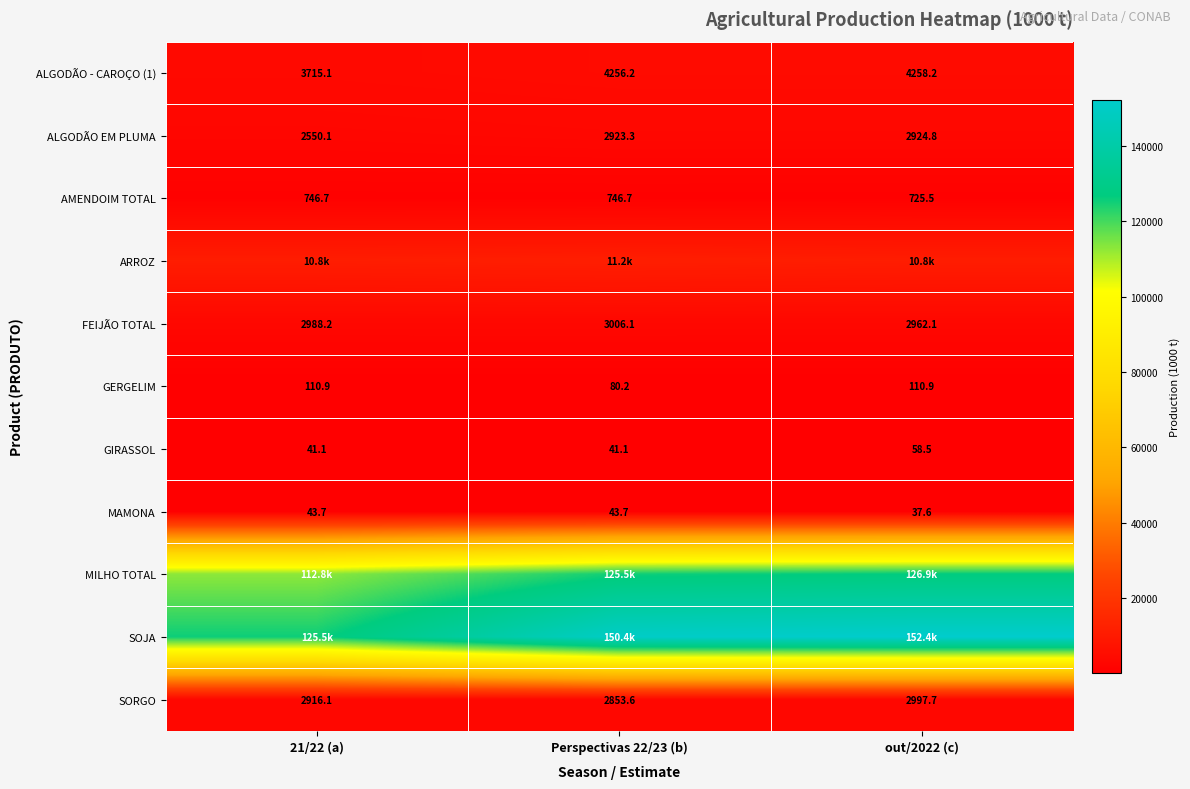

How many data points does each series have?

3